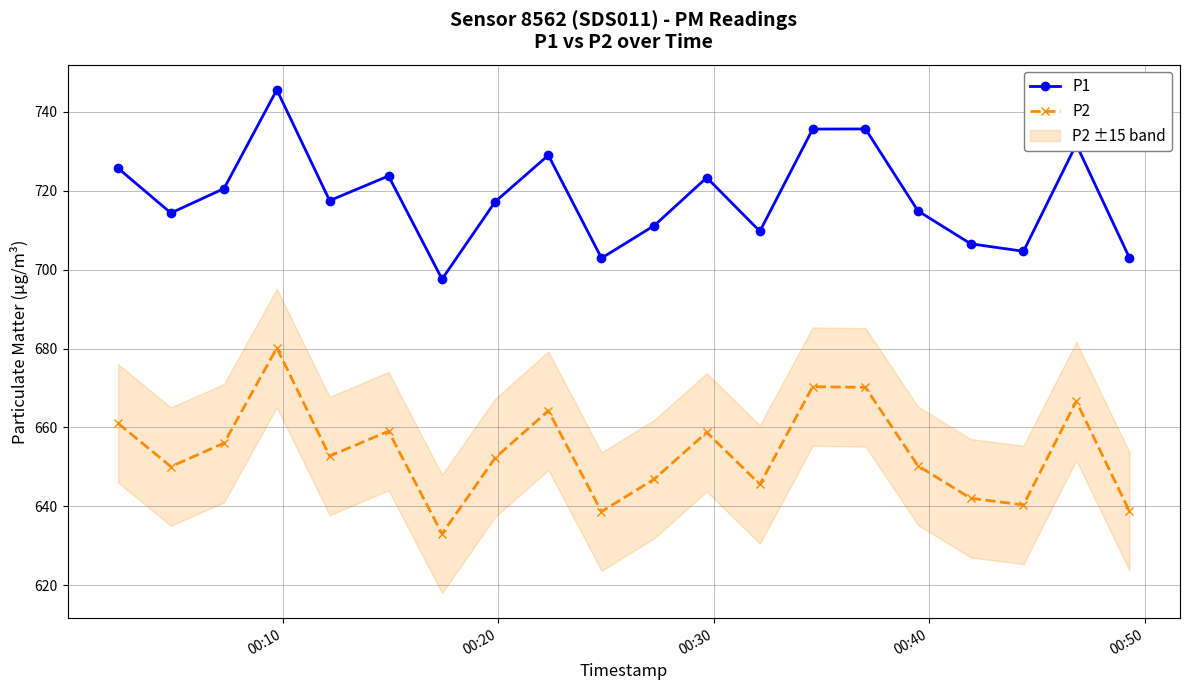

How many values in the P1 series exceed 717?

11